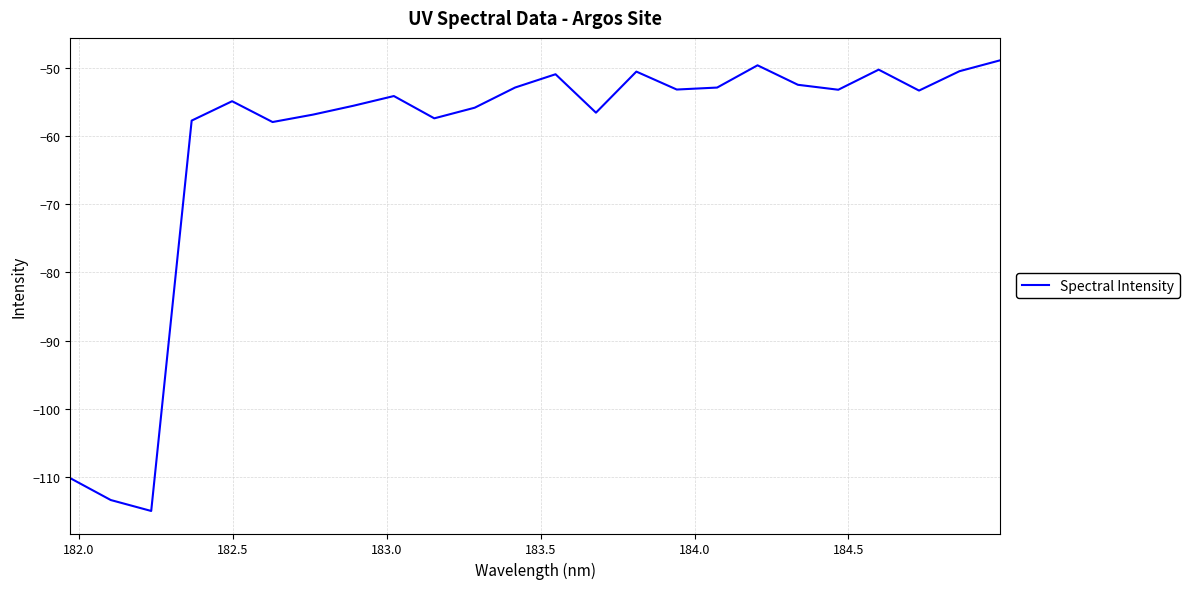

What is the minimum value shown in the chart?

-115.1